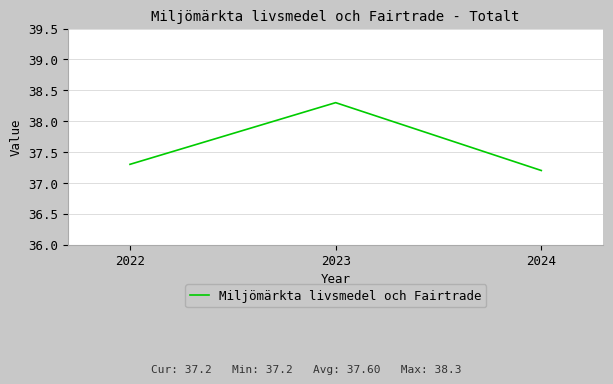

Reading left to right, extract all data points from this chart.

37.3	38.3	37.2